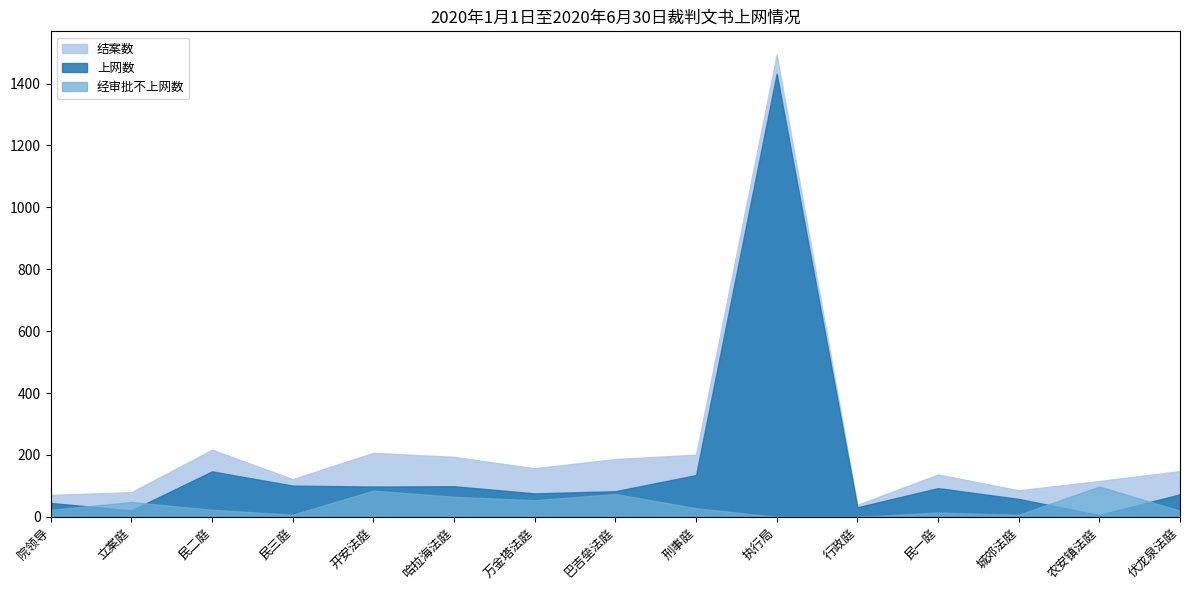

Count the number of categories in the chart.

15